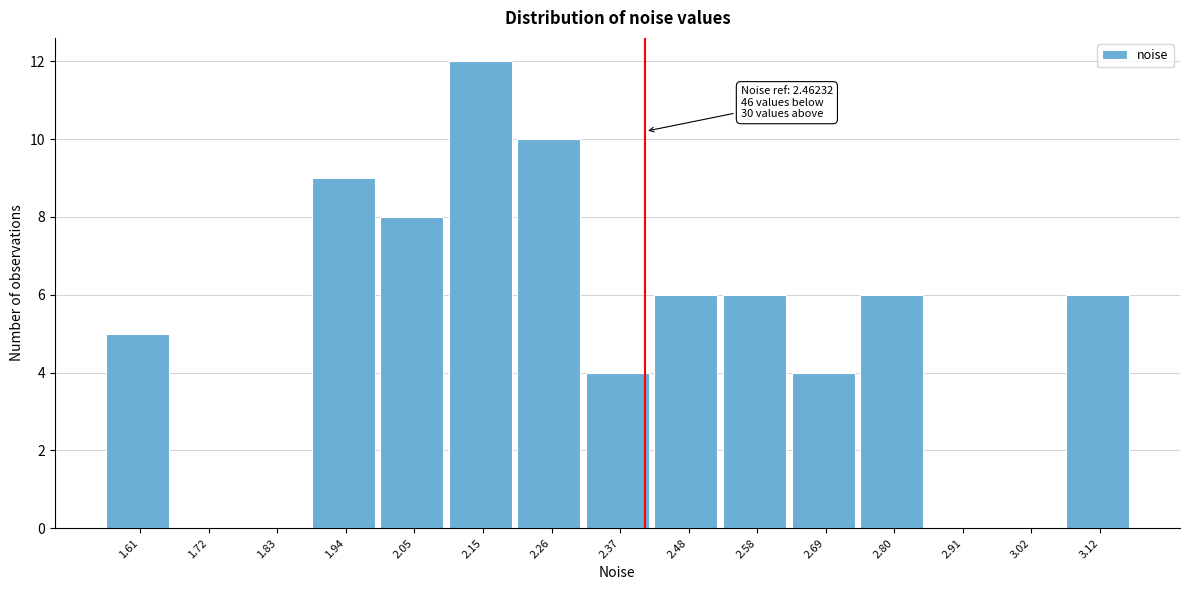

Reading right to left, extract all data points from this chart.

3.12=6	3.02=0	2.91=0	2.80=6	2.69=4	2.58=6	2.48=6	2.37=4	2.26=10	2.15=12	2.05=8	1.94=9	1.83=0	1.72=0	1.61=5